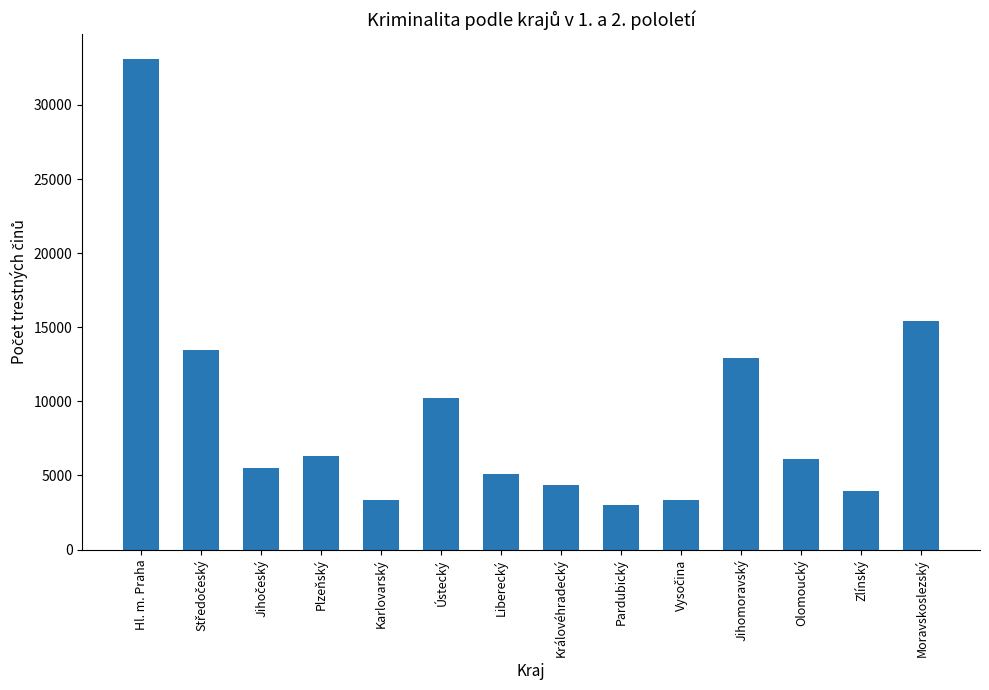

The value at Moravskoslezský is 15413. True or false?

True